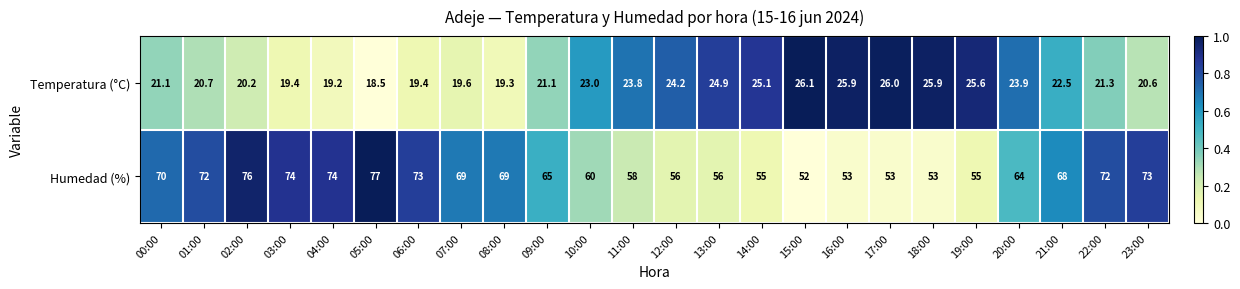

What is the difference between the maximum and minimum values in the Humedad (%) series?

25.0